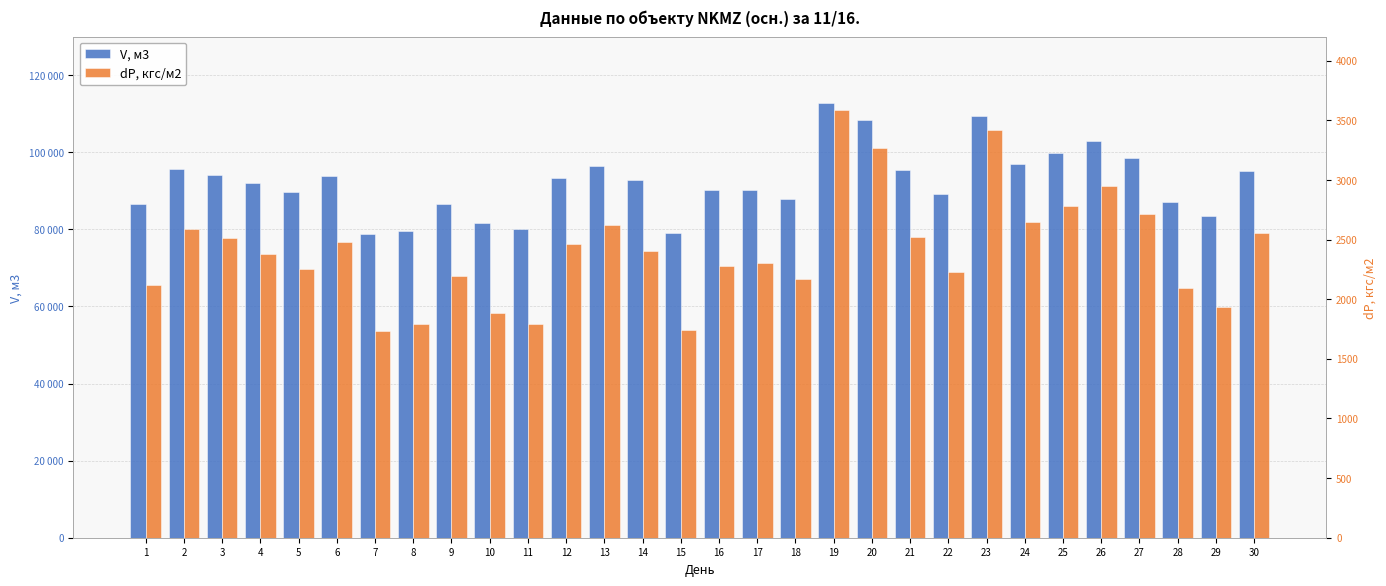

Which series has the widest spread of values?

V, м3